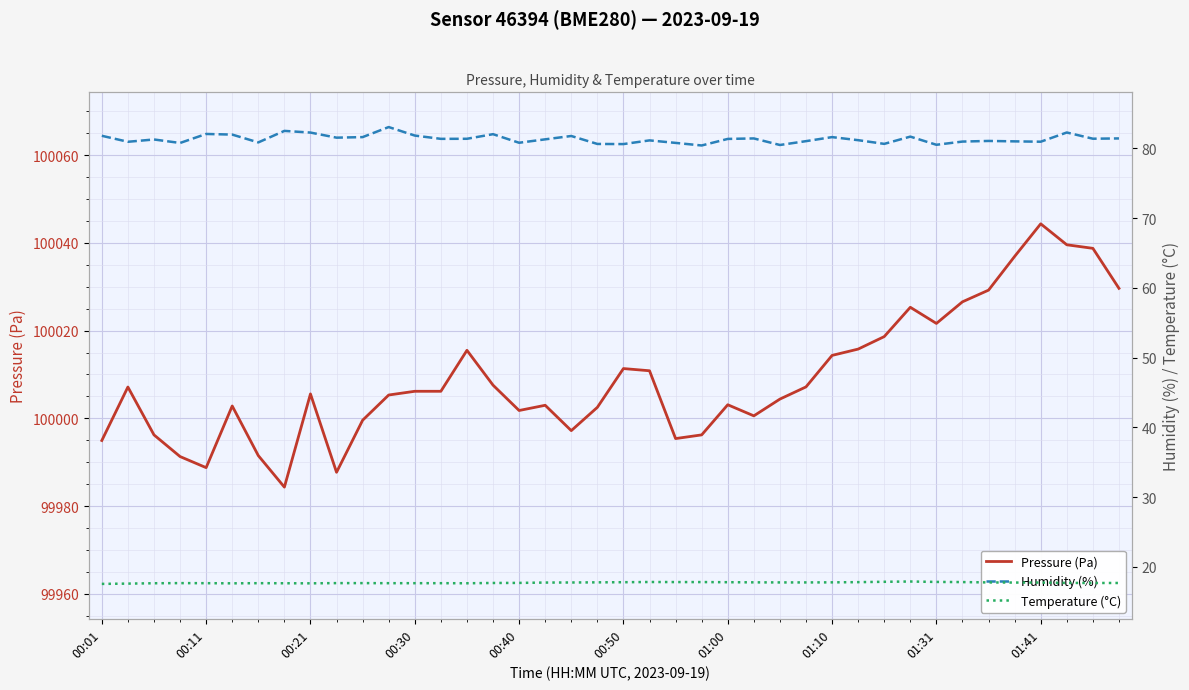

The Pressure (Pa) series shows 154190.1 at 01:00. True or false?

False